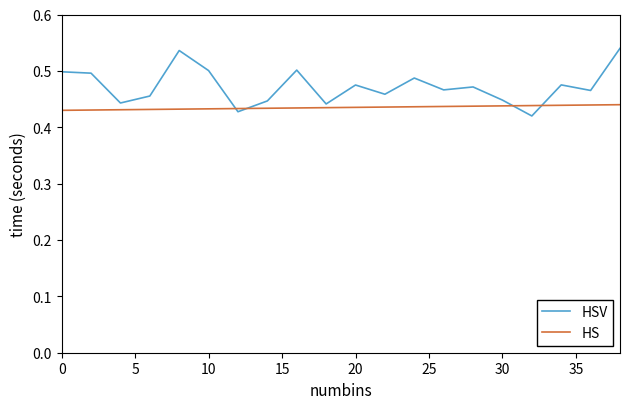

List the series in order of their peak value, highest first.

HSV, HS